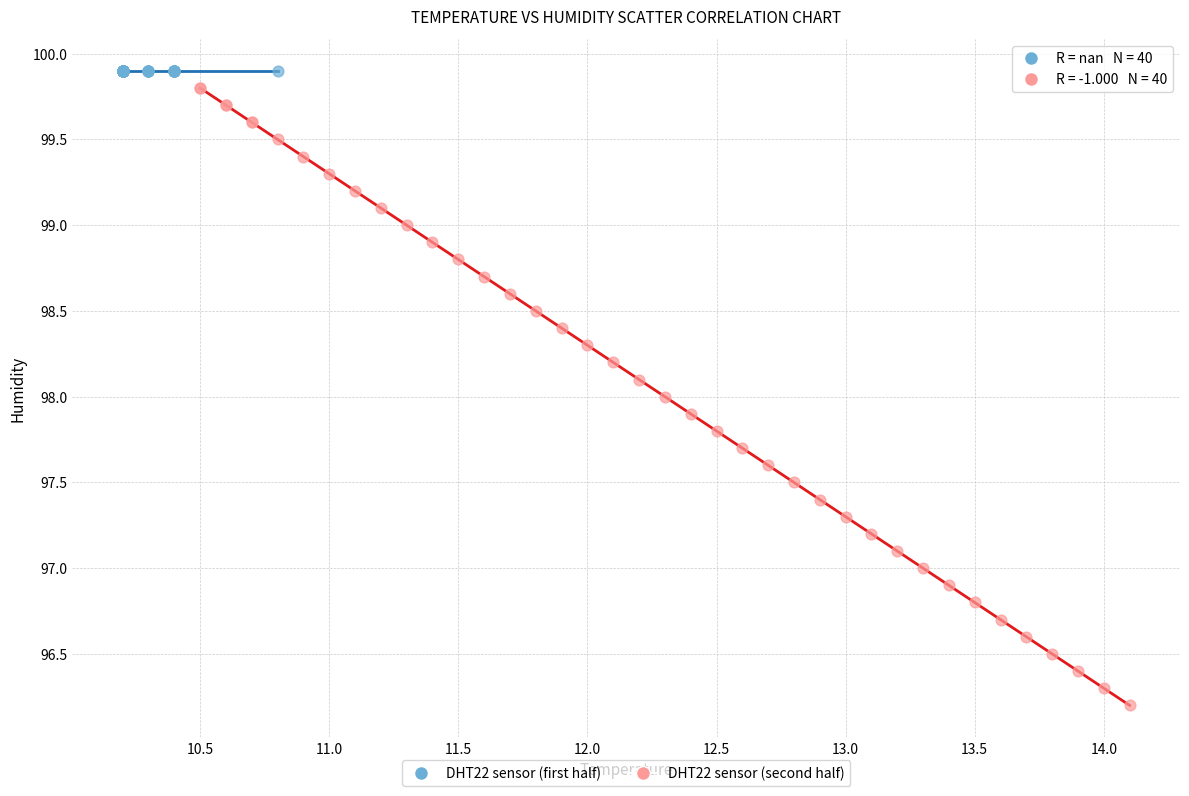

Which series contains the lowest Y value?

DHT22 sensor (second half)